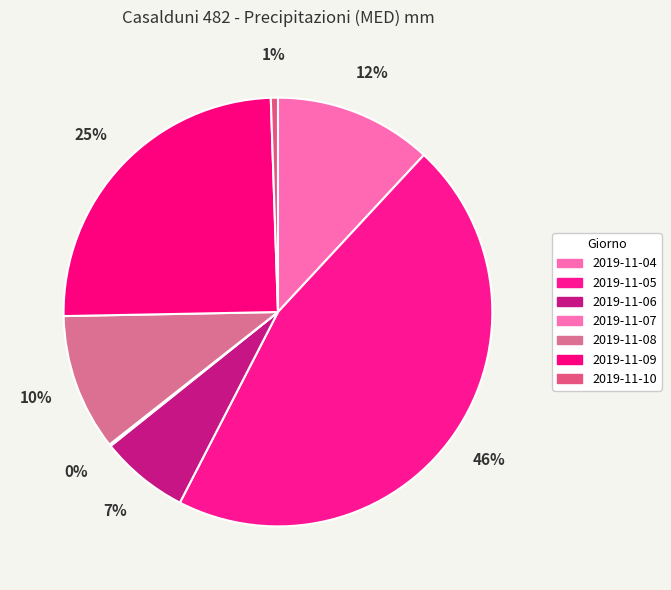

Count the number of slices in the pie.

7